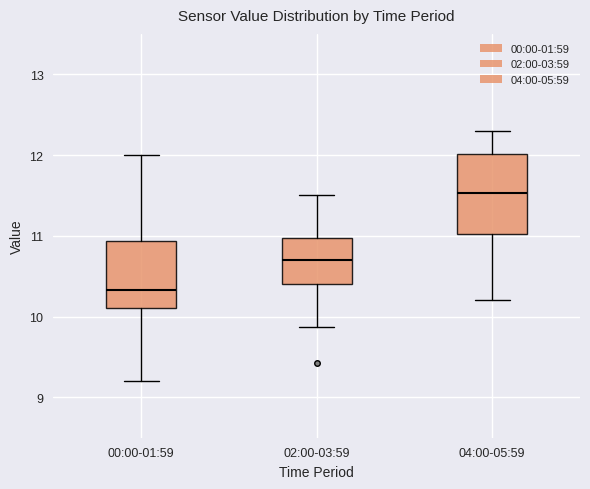

Where is the upper edge of the box for 04:00-05:59 on the y-axis? The values are not printed on the chart, so give them approximately, as read against the axis.

12.0